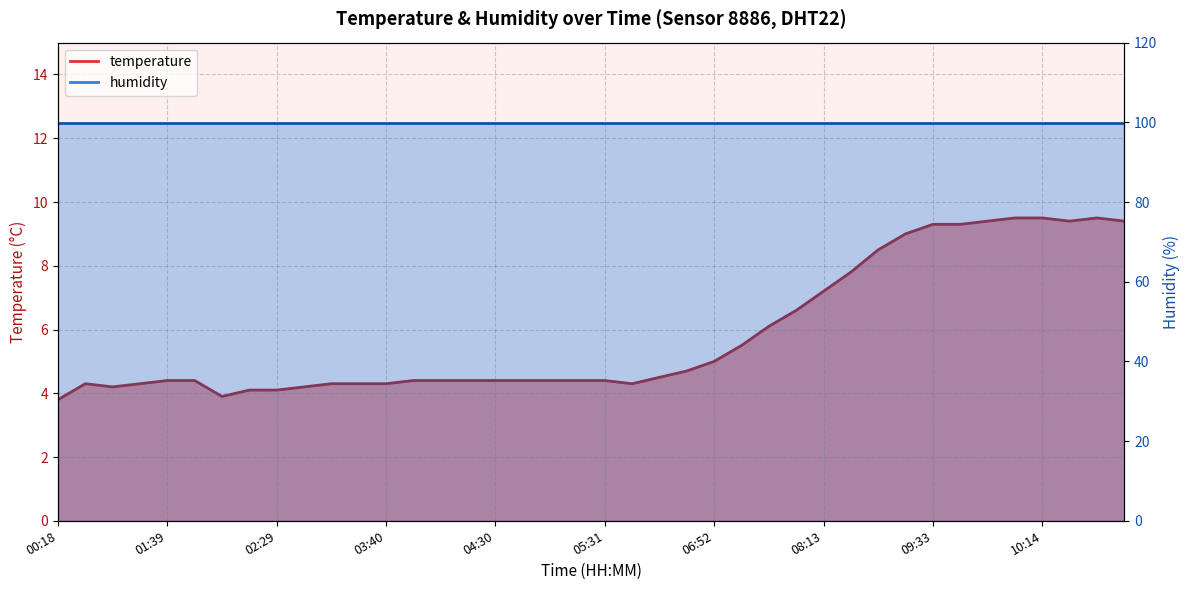

List the labels in order of value, smallest first.

00:18, 01:59, 02:19, 02:29, 00:58, 02:49, 00:38, 01:18, 03:09, 03:30, 03:40, 05:51, 01:39, 01:49, 03:50, 04:10, 04:20, 04:30, 04:51, 05:01, 05:11, 05:31, 06:12, 06:32, 06:52, 07:12, 07:32, 07:53, 08:13, 08:33, 08:53, 09:13, 09:33, 09:44, 09:54, 10:24, 10:45, 10:04, 10:14, 10:35